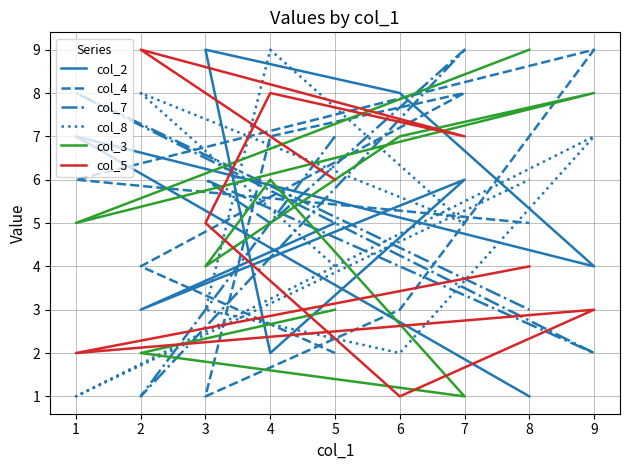

At which category does the chart reach its minimum across all series?

8